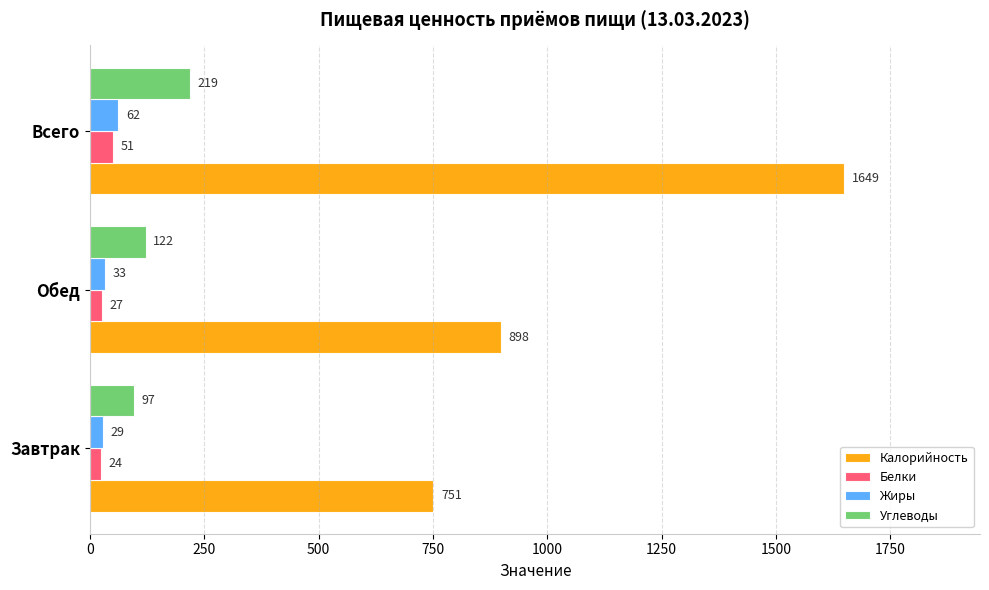

Rank the series by their maximum value, from lowest to highest.

Белки, Жиры, Углеводы, Калорийность